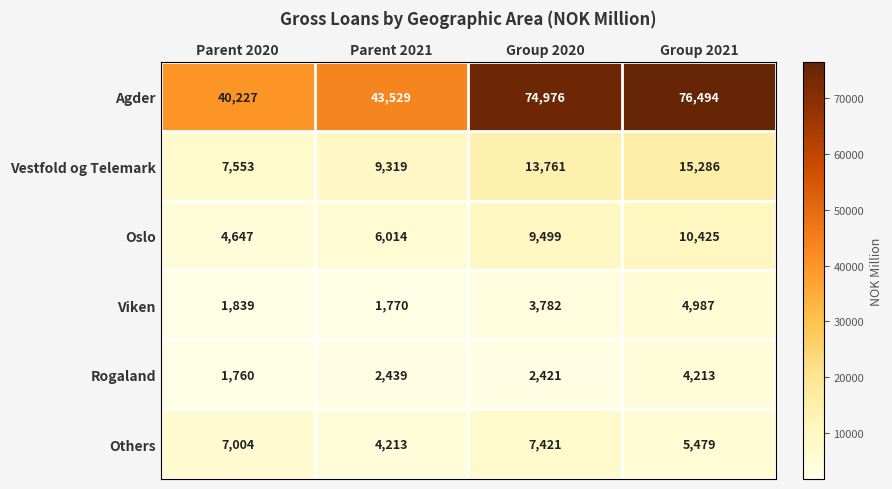

What is the average value of the Oslo series?

7646